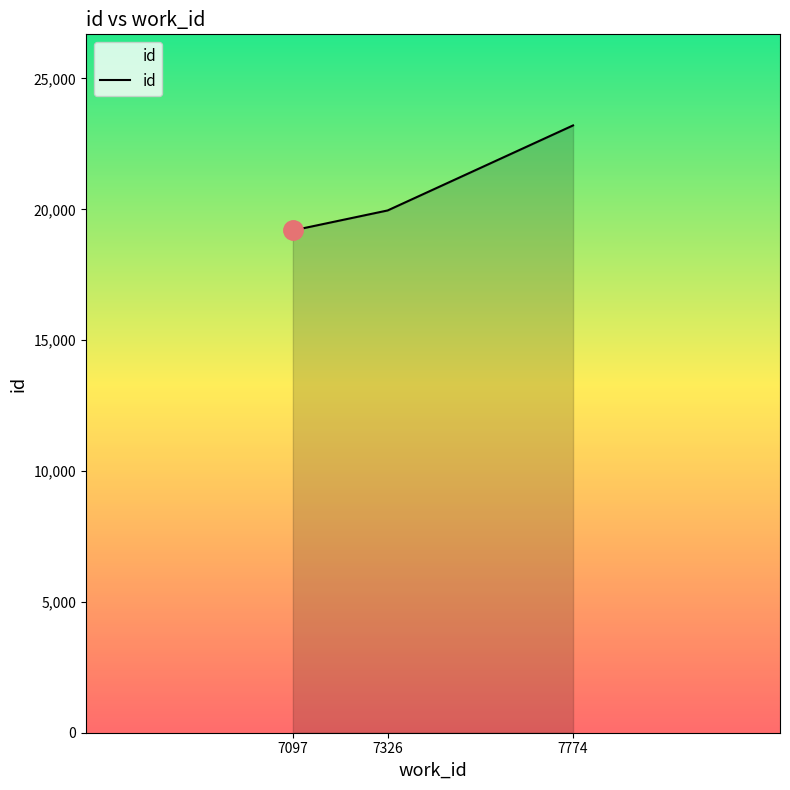

Reading left to right, what are all the values shown in this chart?

19193	19957	23206